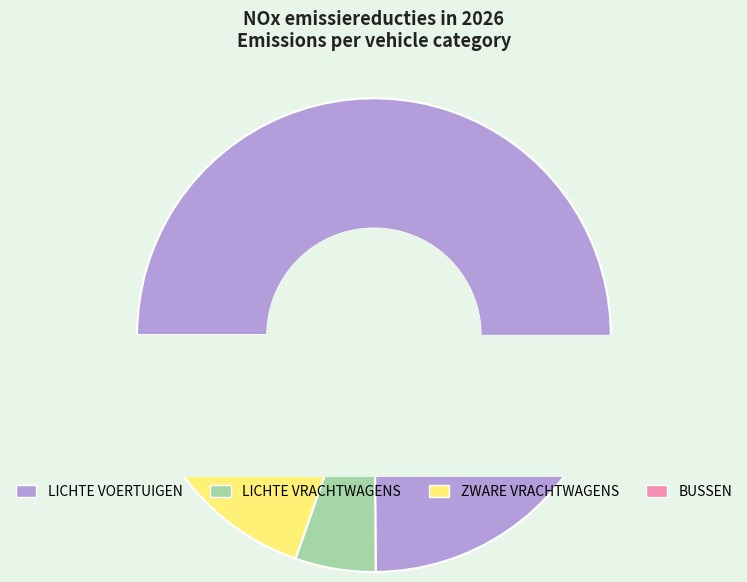

Does BUSSEN account for over 50% of the chart?

No